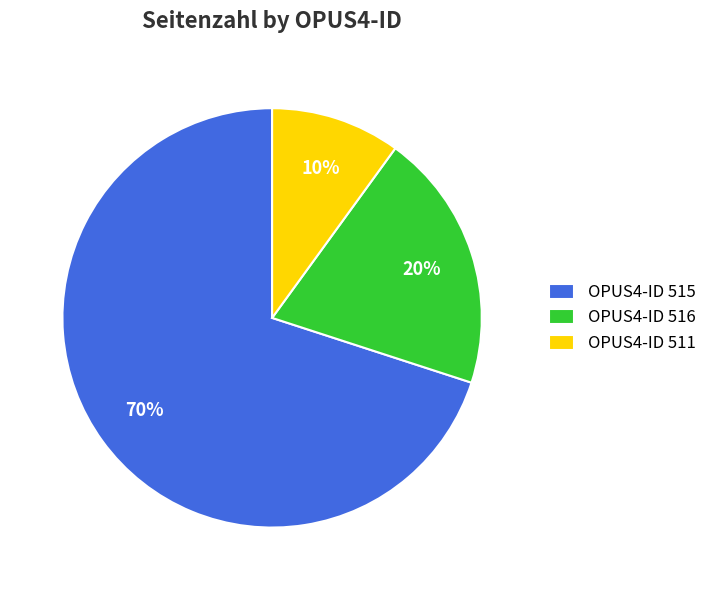

Between OPUS4-ID 511 and OPUS4-ID 516, which is larger?

OPUS4-ID 516